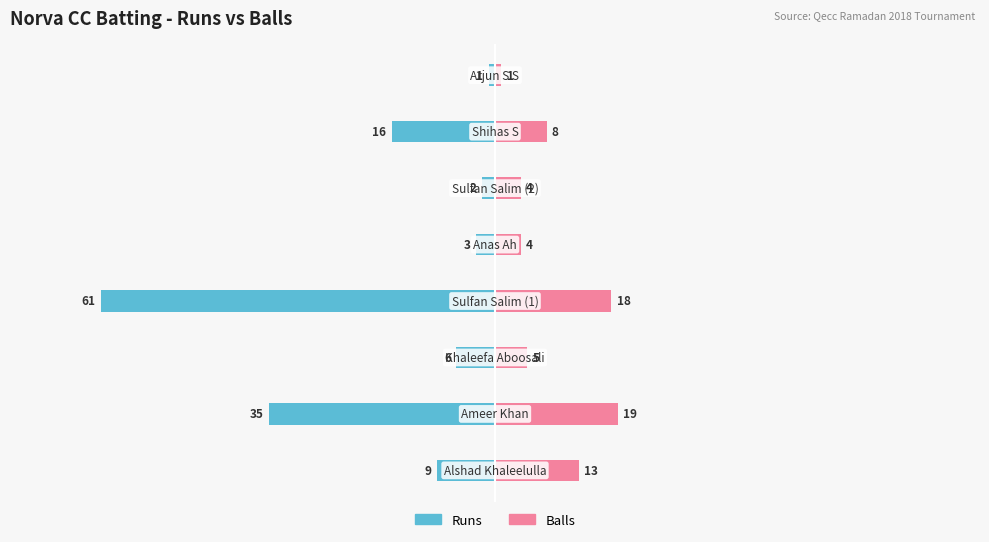

What is the value of the Balls bar at the 7th from the left?

8